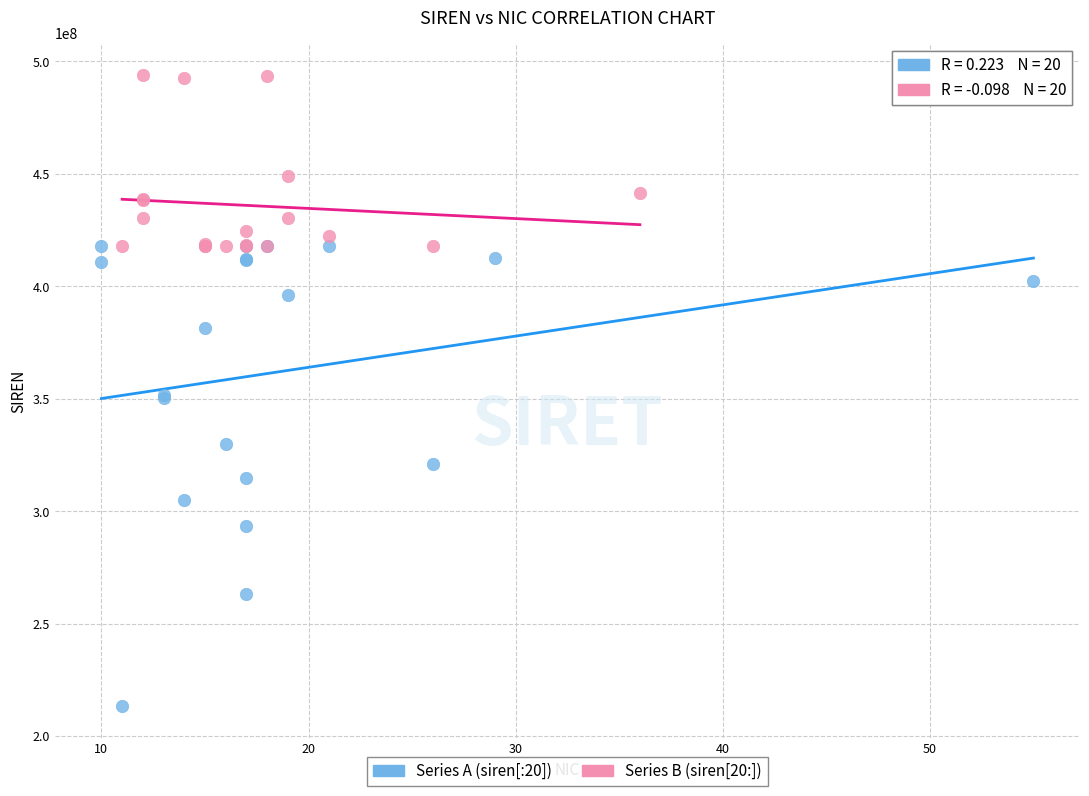

What are all the series names shown in the legend?

Series A (siren[:20]), Series B (siren[20:])